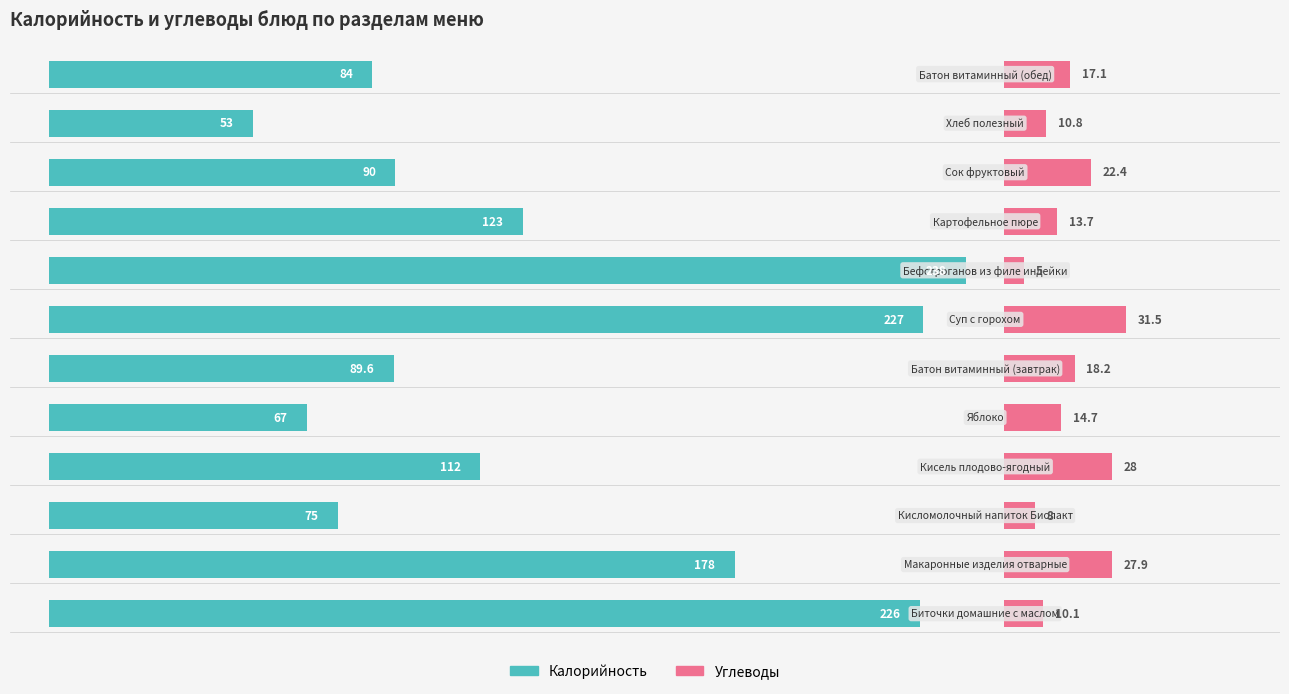

Count the number of categories in the chart.

12